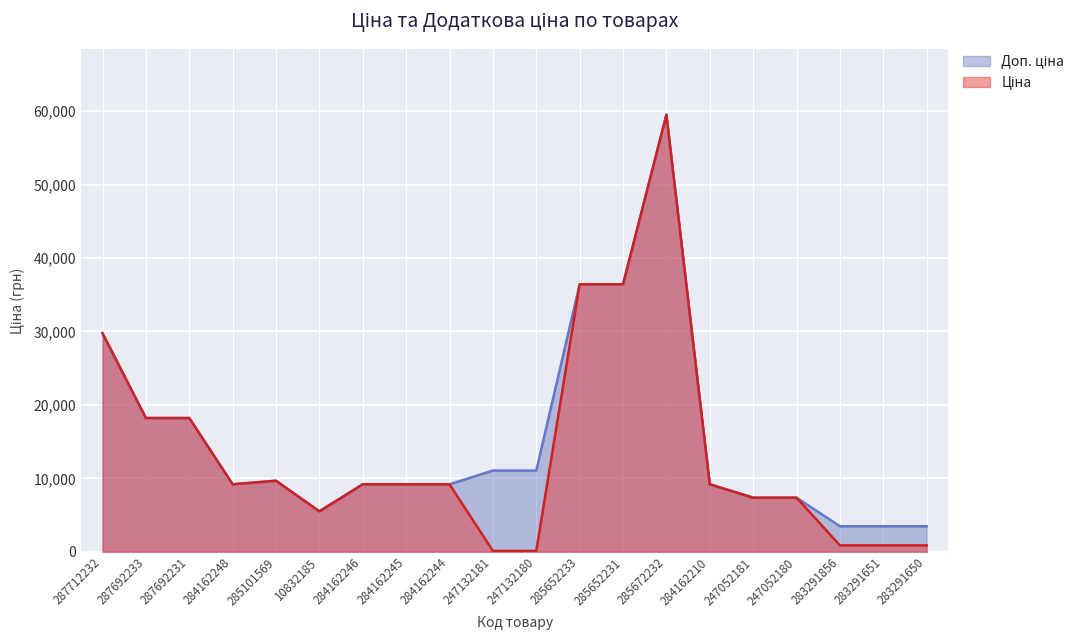

What are all the series names shown in the legend?

Ціна, Доп. ціна